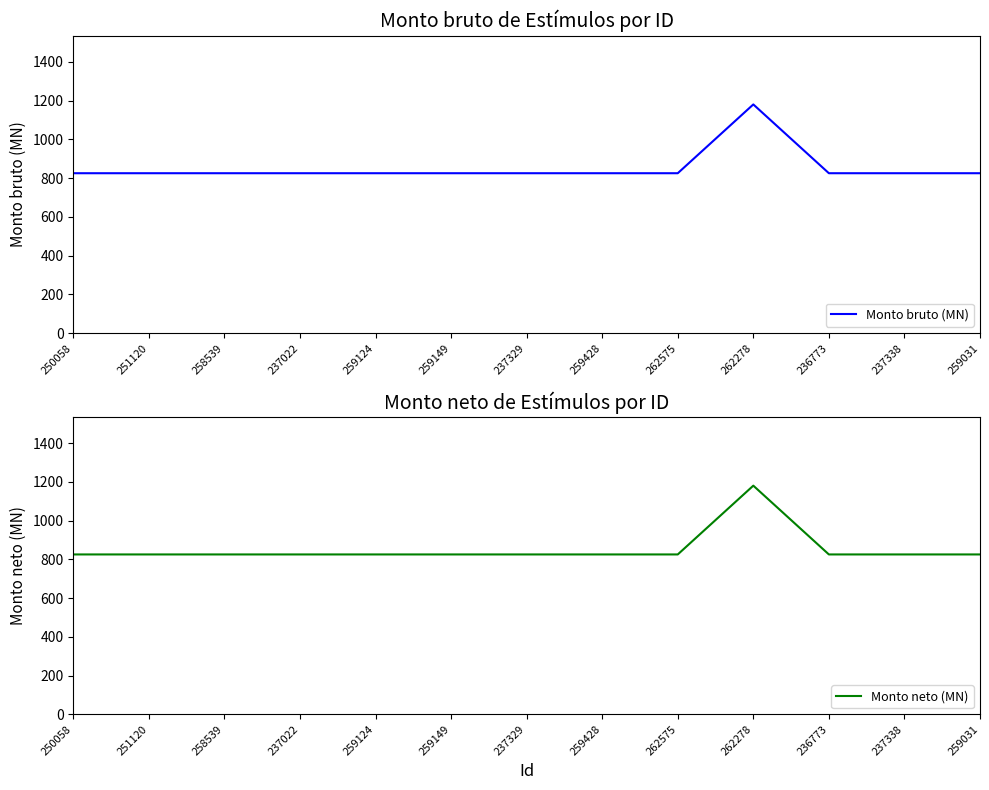

In Monto bruto (MN), how many points are higher than both neighbors (excluding endpoints)?

1